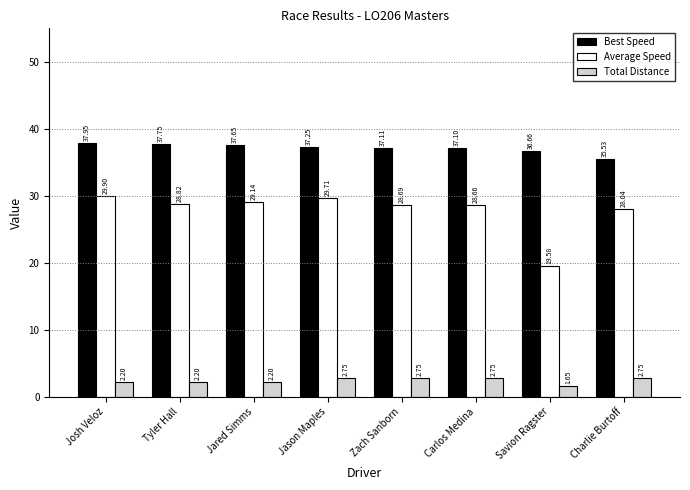

Where does the Average Speed series first go above 28?

Josh Veloz